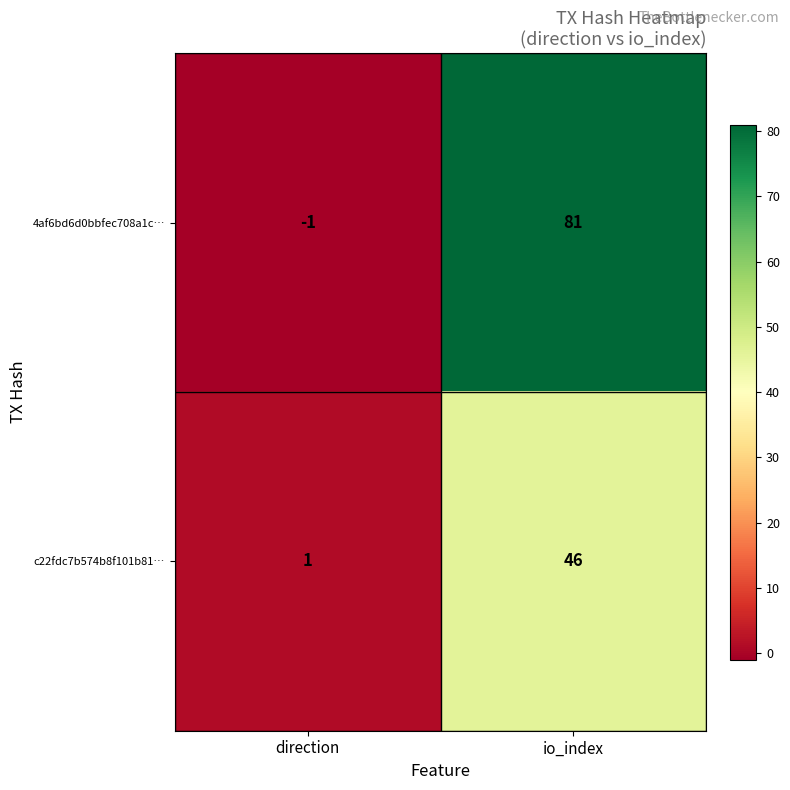

The 4af6bd6d0bbfec708a1c… series shows -1 at direction. True or false?

True